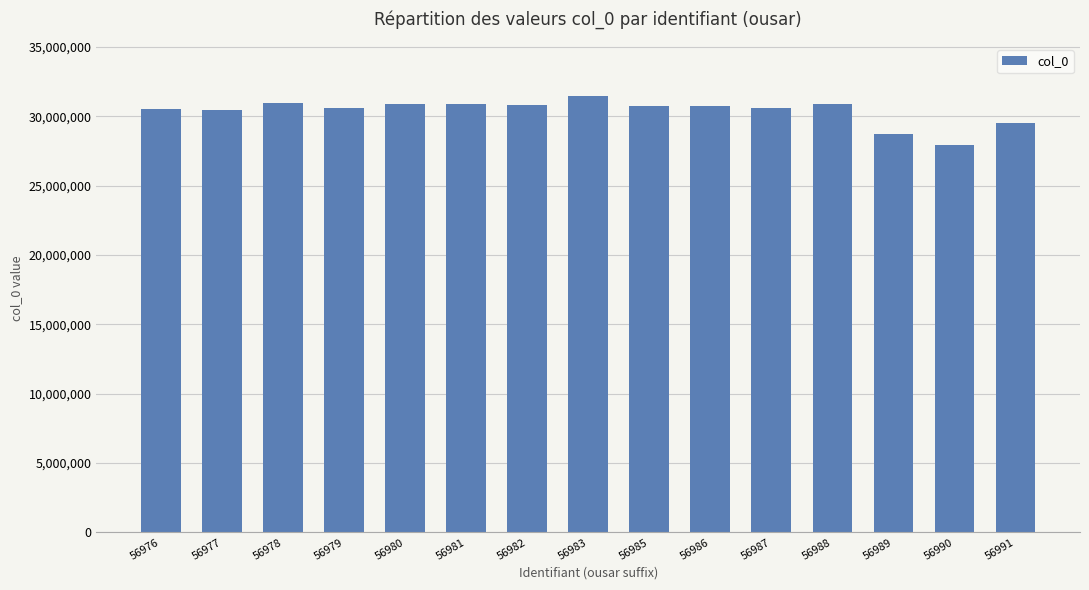

What is the sum of the values at 56979 and 56981?

61500362